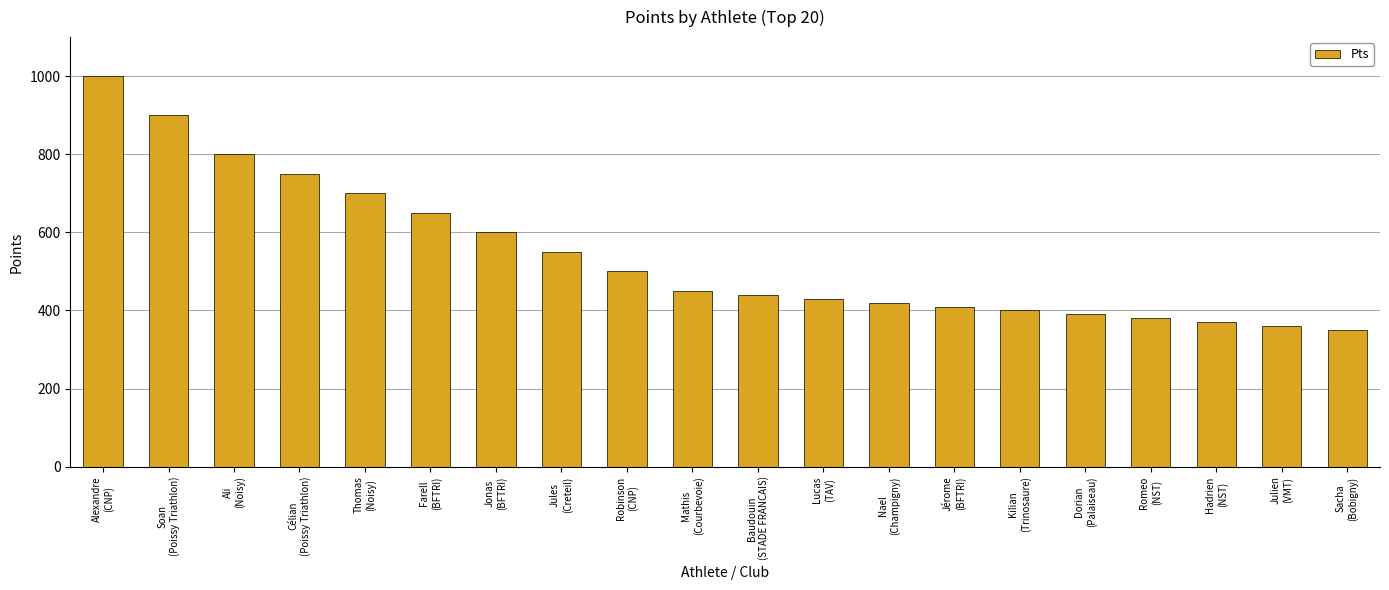

Reading left to right, transcribe all the data shown in this chart.

Alexandre
(CNP)=1000	Soan
(Poissy Triathlon)=900	Ali
(Noisy)=800	Célian
(Poissy Triathlon)=750	Thomas
(Noisy)=700	Farell
(BFTRI)=650	Jonas
(BFTRI)=600	Jules
(Creteil)=550	Robinson
(CNP)=500	Mathis
(Courbevoie)=450	Baudouin
(STADE FRANCAIS)=440	Lucas
(TAV)=430	Nael
(Champigny)=420	Jérome
(BFTRI)=410	Kilian
(Trinosaure)=400	Dorian
(Palaiseau)=390	Romeo
(NST)=380	Hadrien
(NST)=370	Julien
(VMT)=360	Sacha
(Bobigny)=350